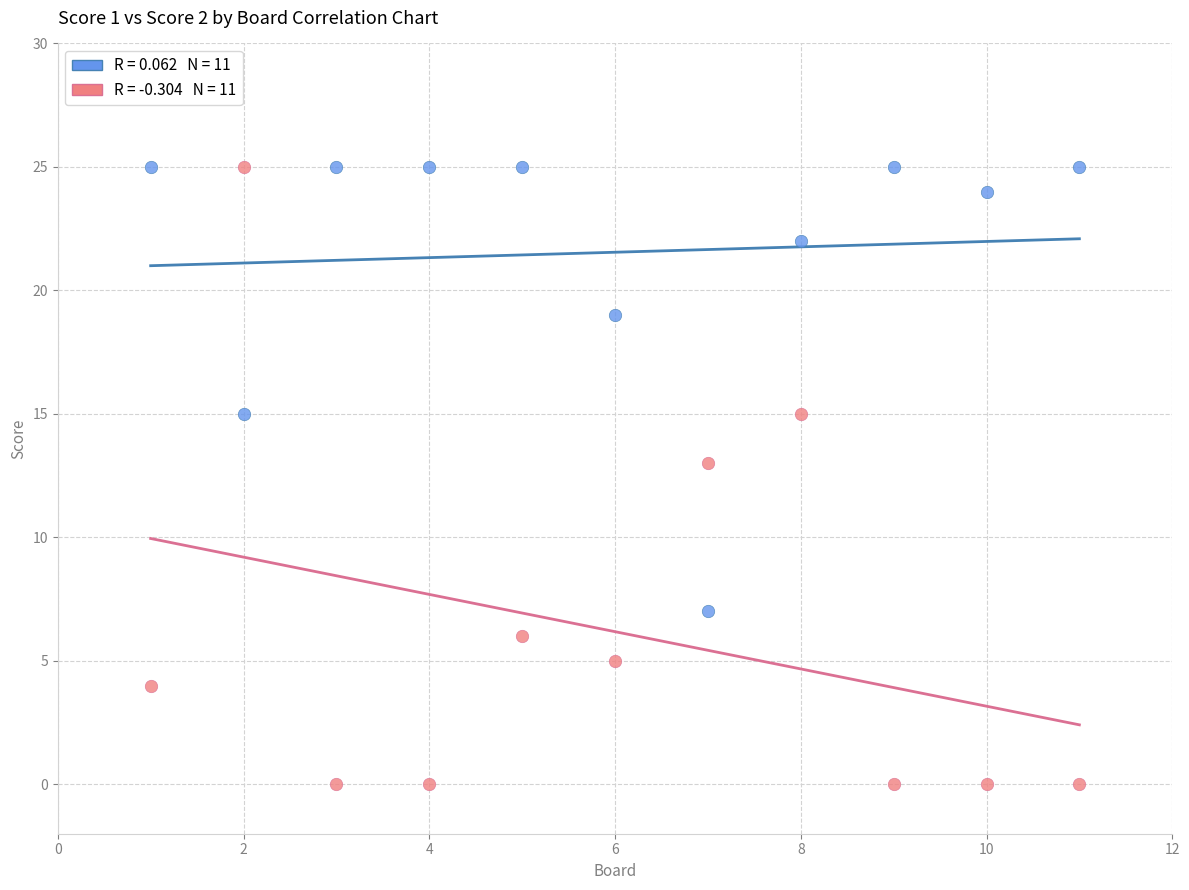

Across all data points, what is the range of X values (max minus min)?

10